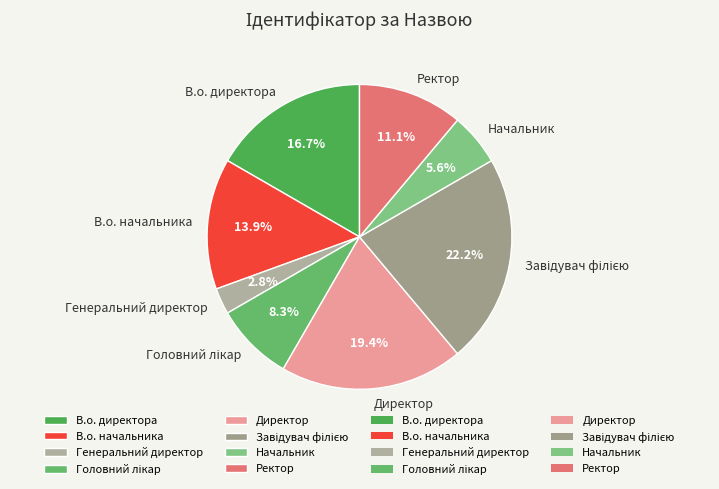

Between В.о. директора and Генеральний директор, which is larger?

В.о. директора